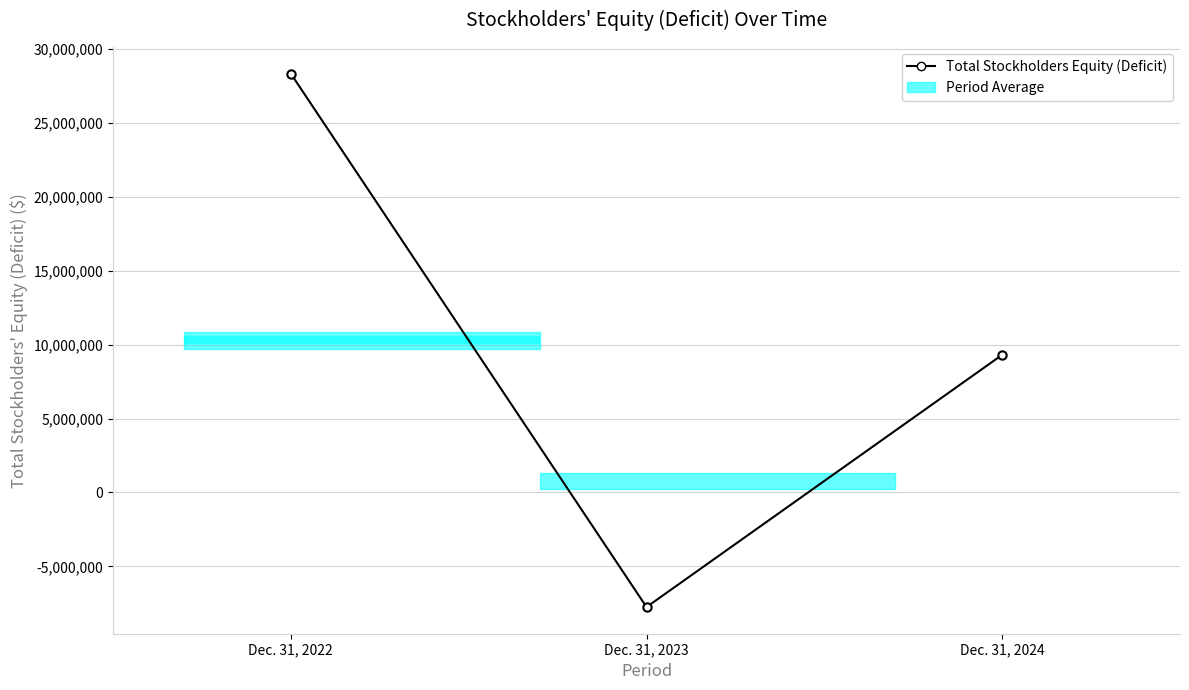

Between Dec. 31, 2022 and Dec. 31, 2024, which is larger?

Dec. 31, 2022